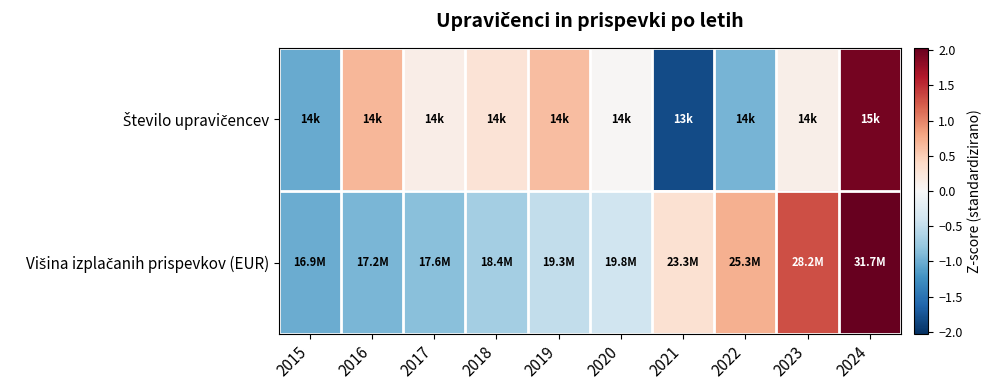

Between 2022 and 2023, which is larger?

2023